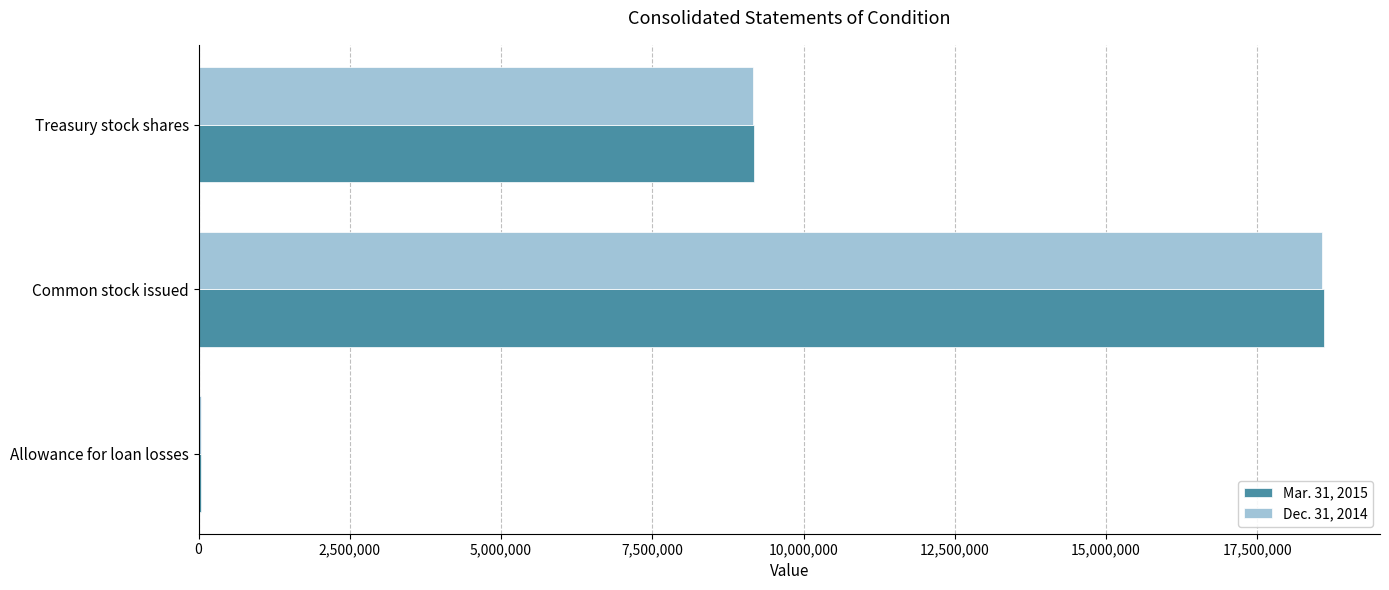

Is it true that Dec. 31, 2014 equals 13336096 at Treasury stock shares?

False